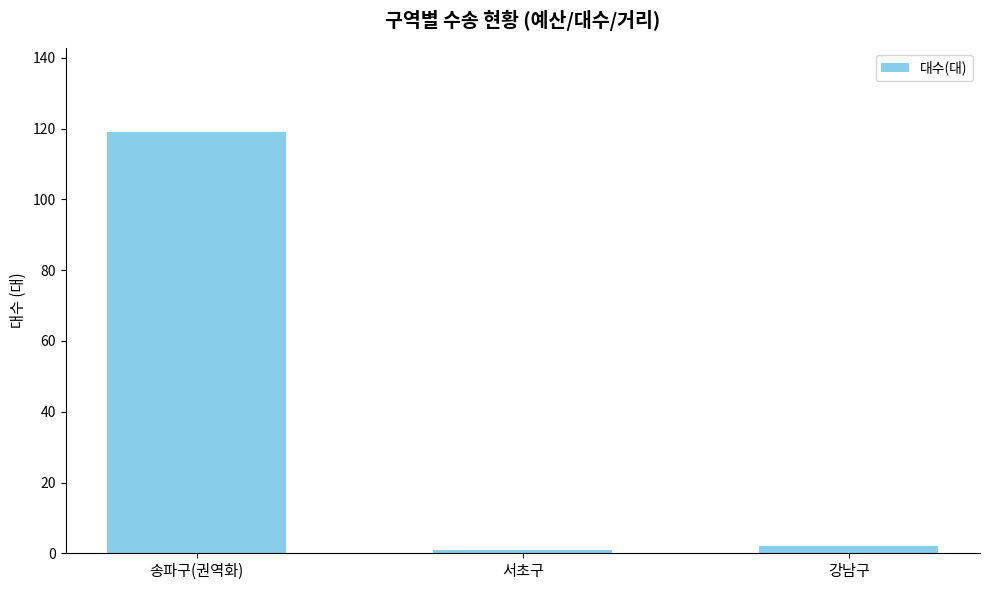

What is the sum of the values at 강남구 and 서초구?

3